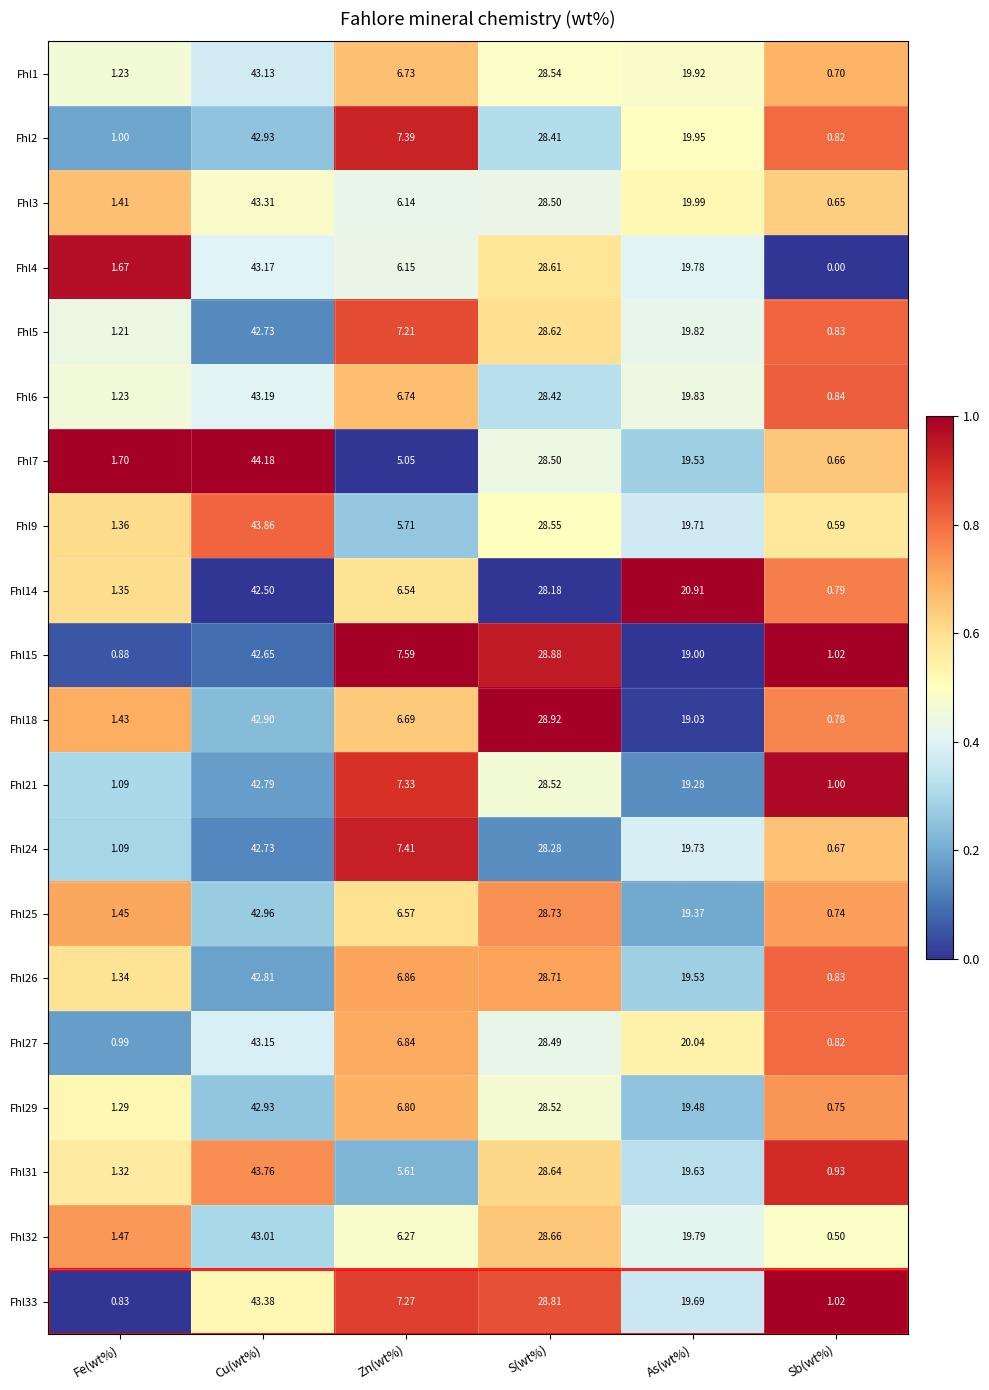

At which label does Fhl32 first exceed 19?

Cu(wt%)